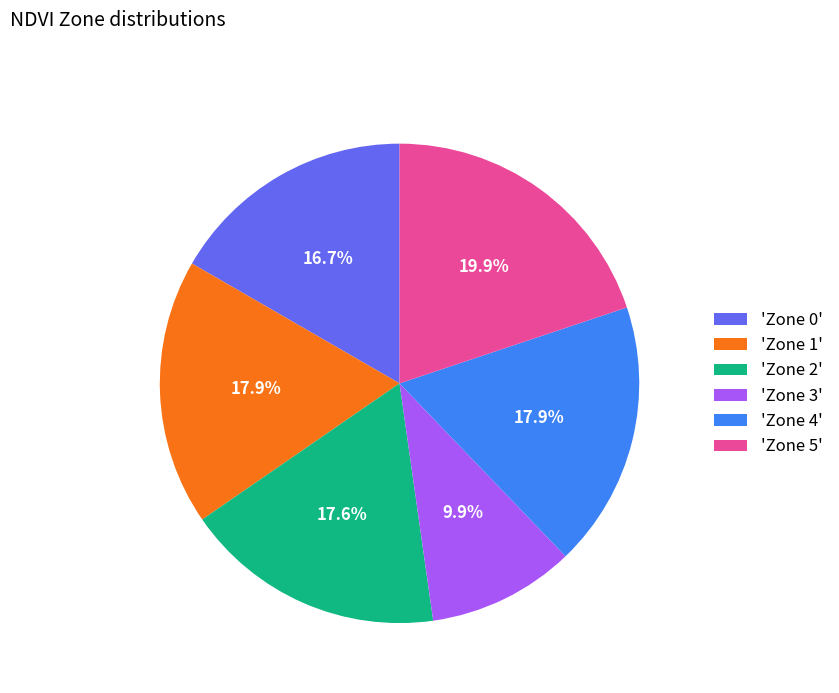

What is the ratio of the value at 'Zone 5' to the value at 'Zone 4'?

1.1